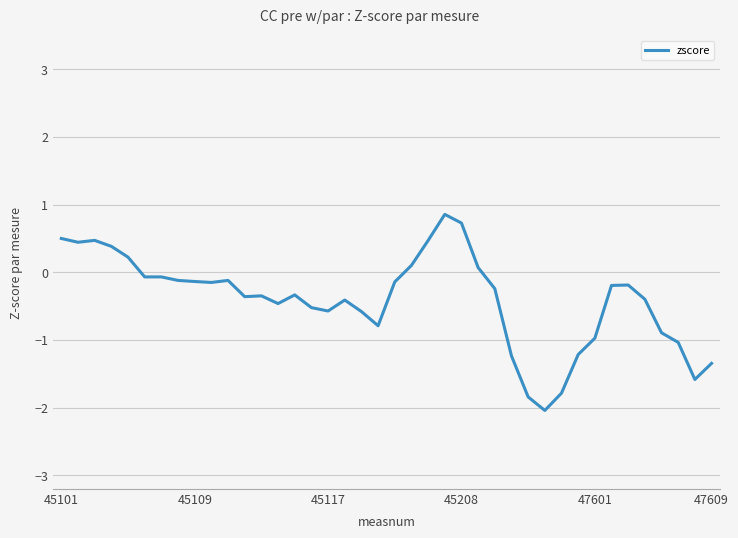

What is the minimum value shown in the chart?

-2.0